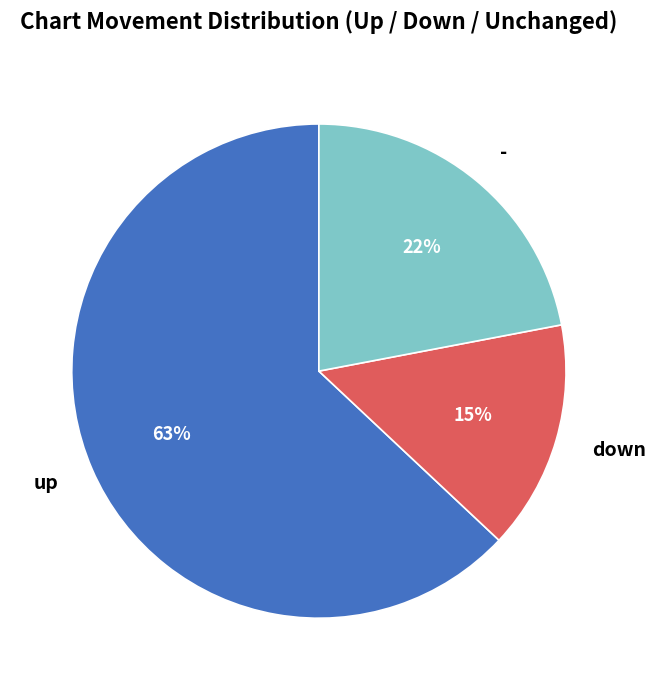

Count the number of slices in the pie.

3